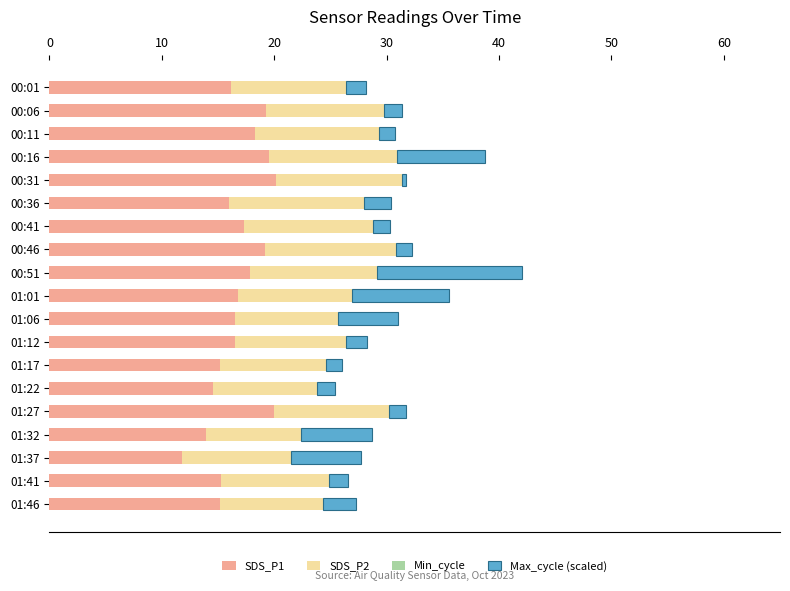

What is the total value across all series at 01:12?

28.3